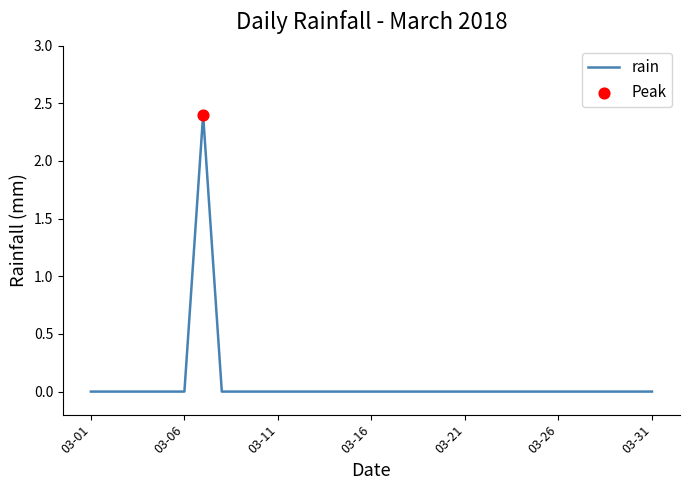

What is the difference between the maximum and minimum values?

2.4